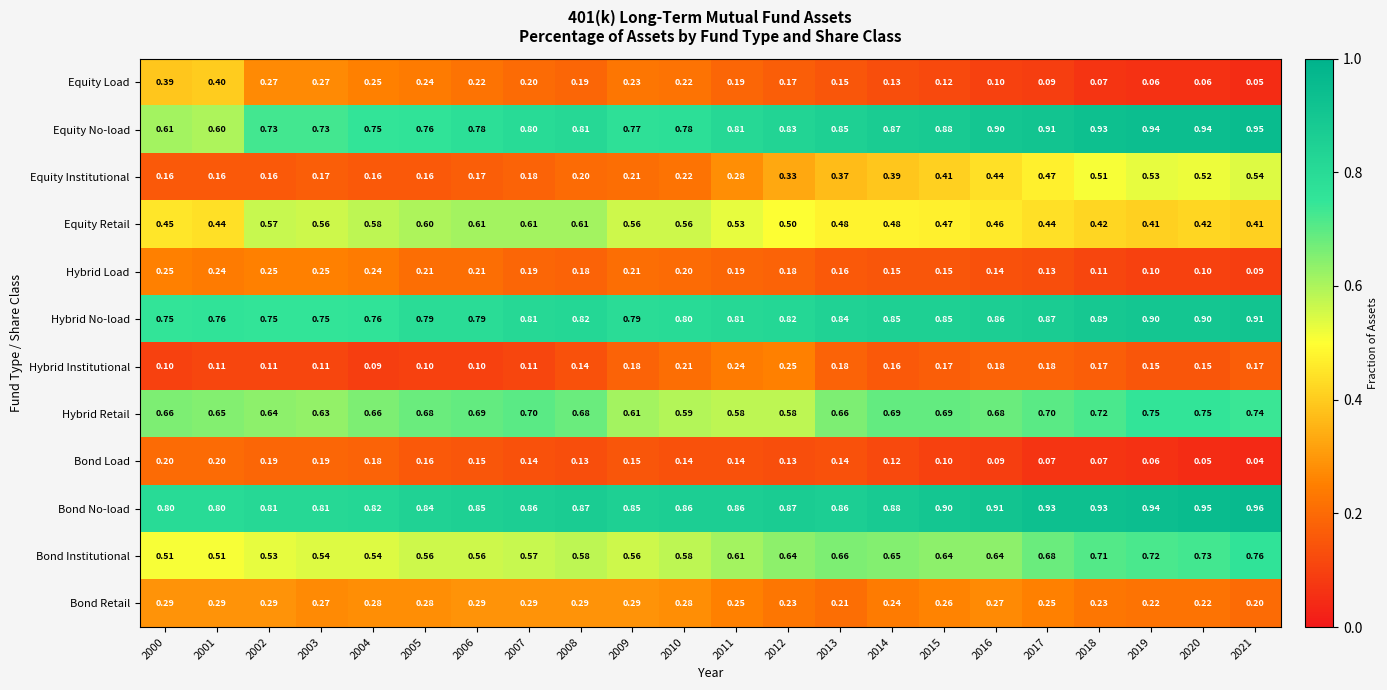

At how many categories does at least one series exceed 0?

22